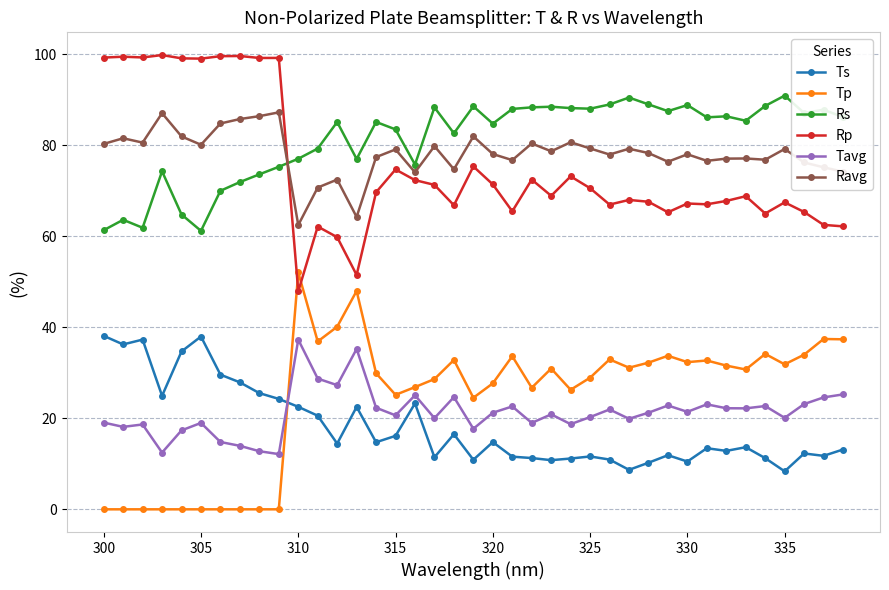

True or false: Tp has more than 0 points higher than both neighbors.

True